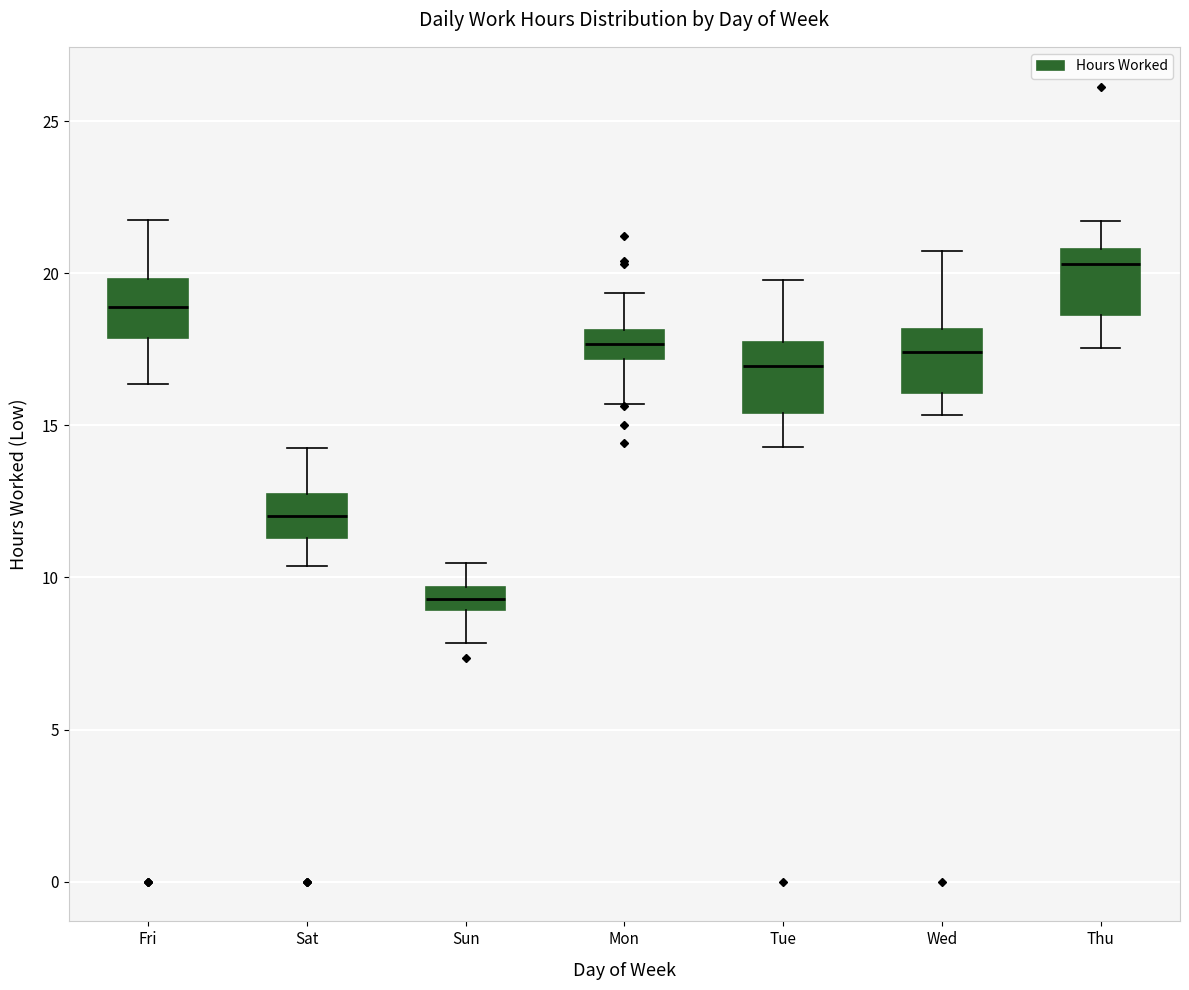

Reading left to right, transcribe this box plot: for each box, give where its median line is, the range the box spans, and where its two whiskers end, as read against the y-axis. The values are not printed on the chart, so give them approximately, as read against the axis.

Fri: median 19.0, box 18.0 to 20.0, whiskers 16.5 to 21.5
Sat: median 12.0, box 11.5 to 12.5, whiskers 10.5 to 14.5
Sun: median 9.5 (inside the box), box 9.0 to 9.5, whiskers 8.0 to 10.5
Mon: median 17.5, box 17.0 to 18.0, whiskers 15.5 to 19.5
Tue: median 17.0, box 15.5 to 18.0, whiskers 14.5 to 20.0
Wed: median 17.5, box 16.0 to 18.0, whiskers 15.5 to 20.5
Thu: median 20.5, box 18.5 to 21.0, whiskers 17.5 to 21.5